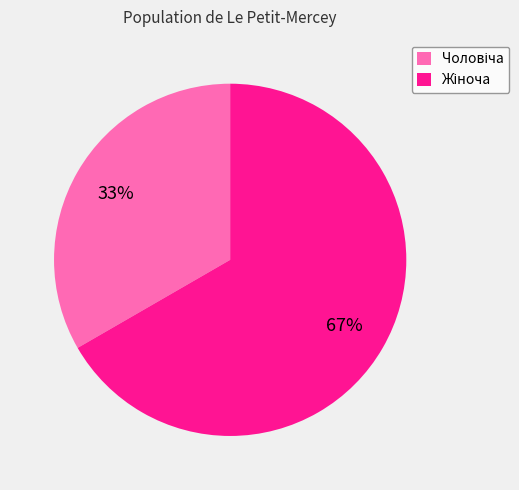

To the nearest percent, what is the average slice percentage?

50%